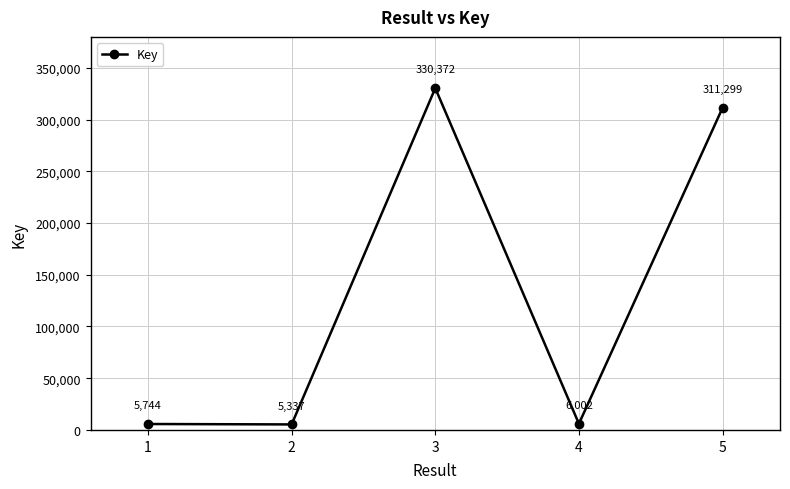

At which label is the value closest to 167854?

5